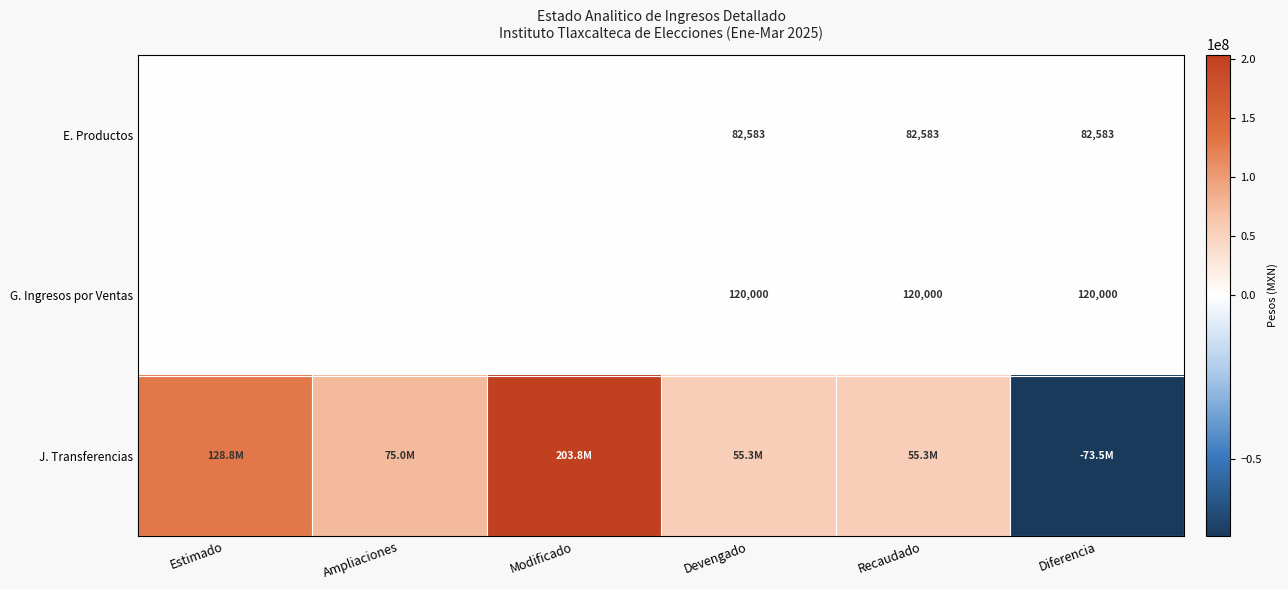

At which category is the sum across all series the highest?

Modificado